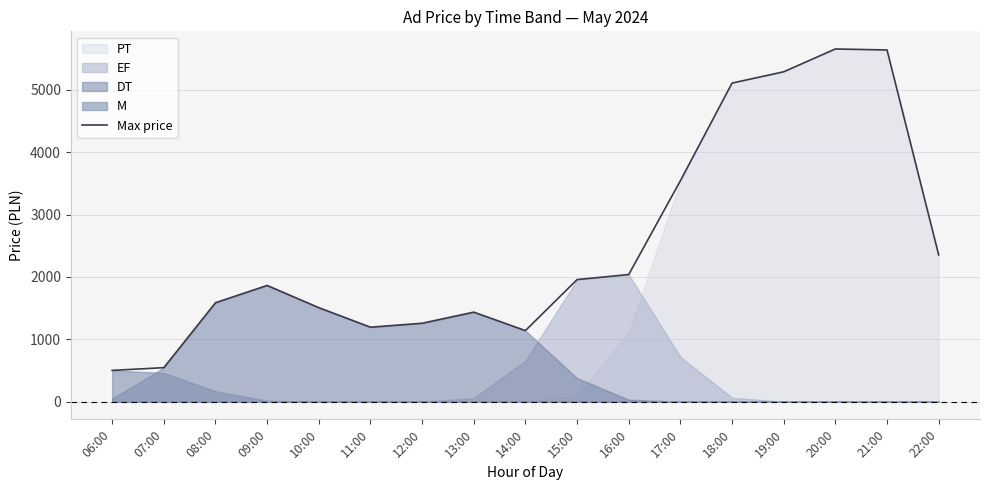

What is the change in value from 14:00 to 22:00?

+1214